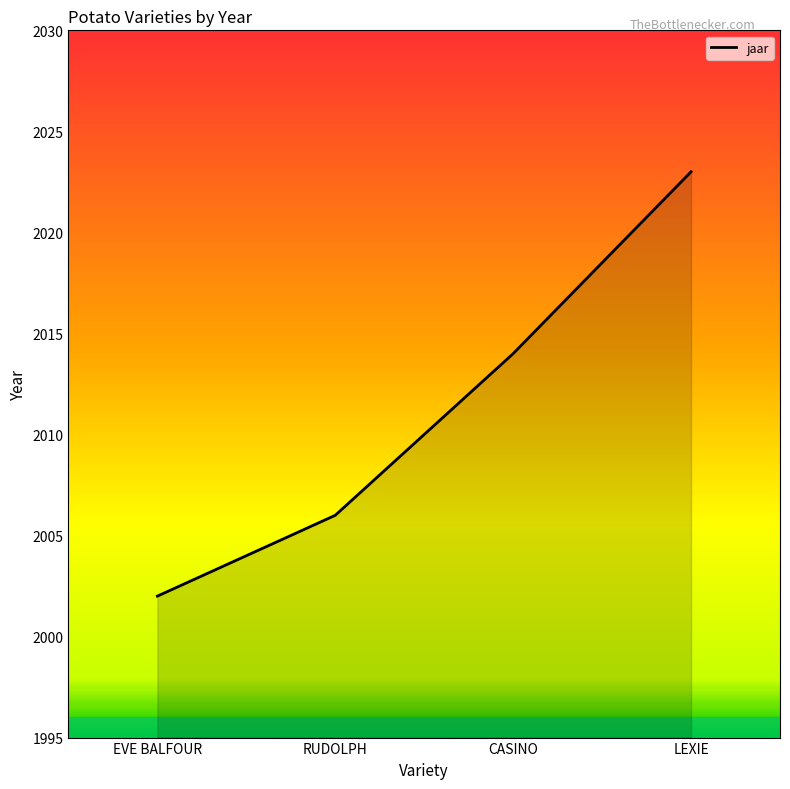

True or false: there are more than 0 points higher than both neighbors.

False